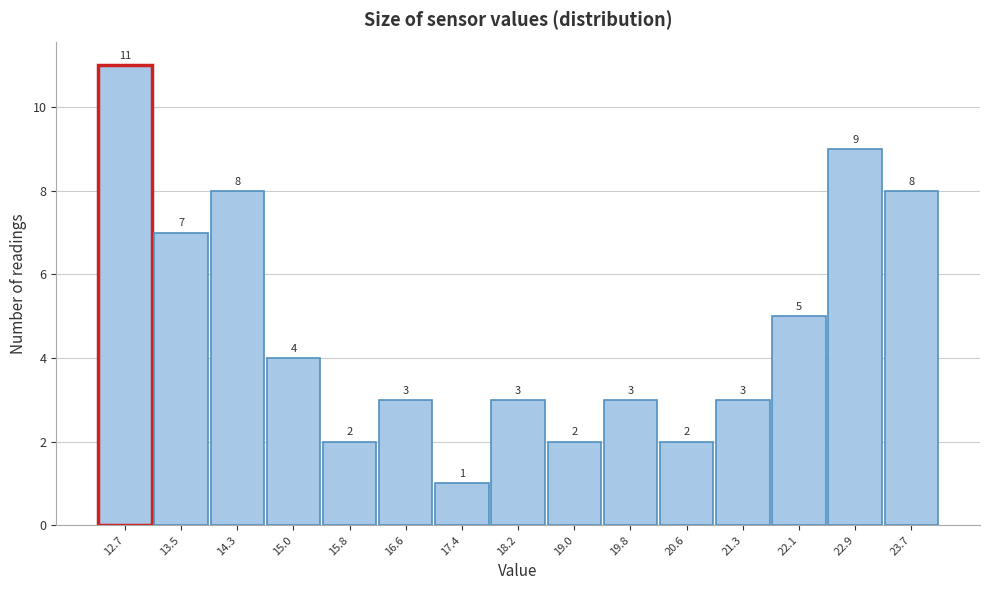

Reading left to right, transcribe this chart: for each bar, give the range it covers on the x-axis and its height. The bar edges are not printed on the chart, so give them approximately, as read against the axis.

12.3 to 13.1: 11
13.1 to 13.9: 7
13.9 to 14.7: 8
14.7 to 15.4: 4
15.4 to 16.2: 2
16.2 to 17.0: 3
17.0 to 17.8: 1
17.8 to 18.6: 3
18.6 to 19.4: 2
19.4 to 20.2: 3
20.2 to 20.9: 2
20.9 to 21.7: 3
21.7 to 22.5: 5
22.5 to 23.3: 9
23.3 to 24.1: 8